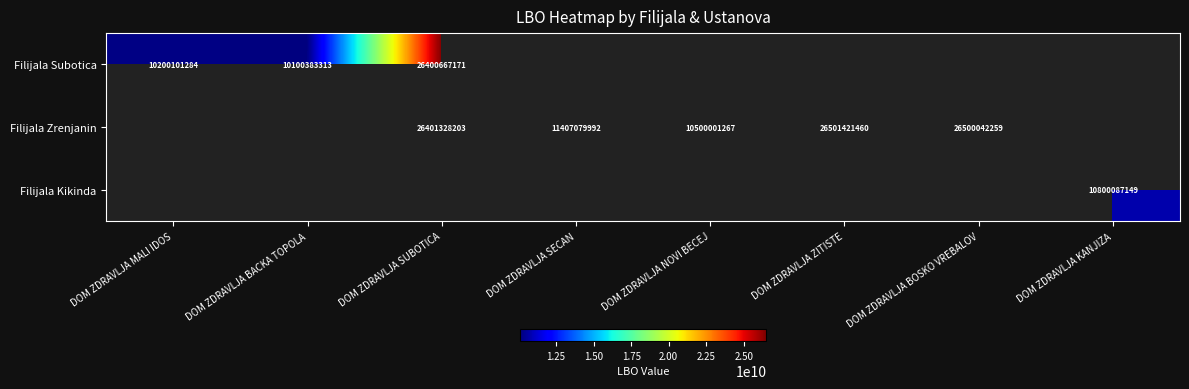

What is the difference between the Filijala Subotica values at DOM ZDRAVLJA BACKA TOPOLA and DOM ZDRAVLJA SUBOTICA?

16300283858